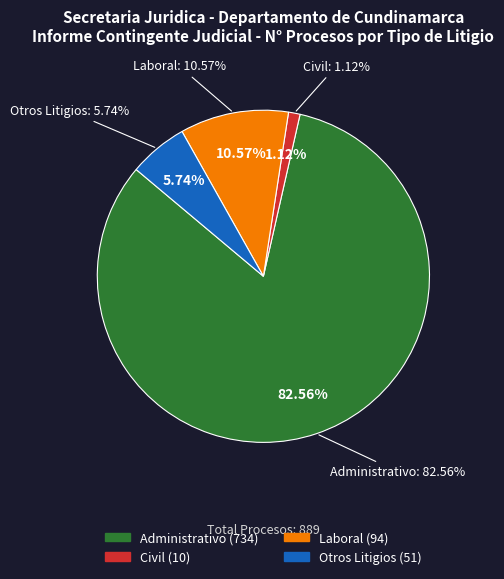

Does Administrativo represent more than half of the total?

Yes